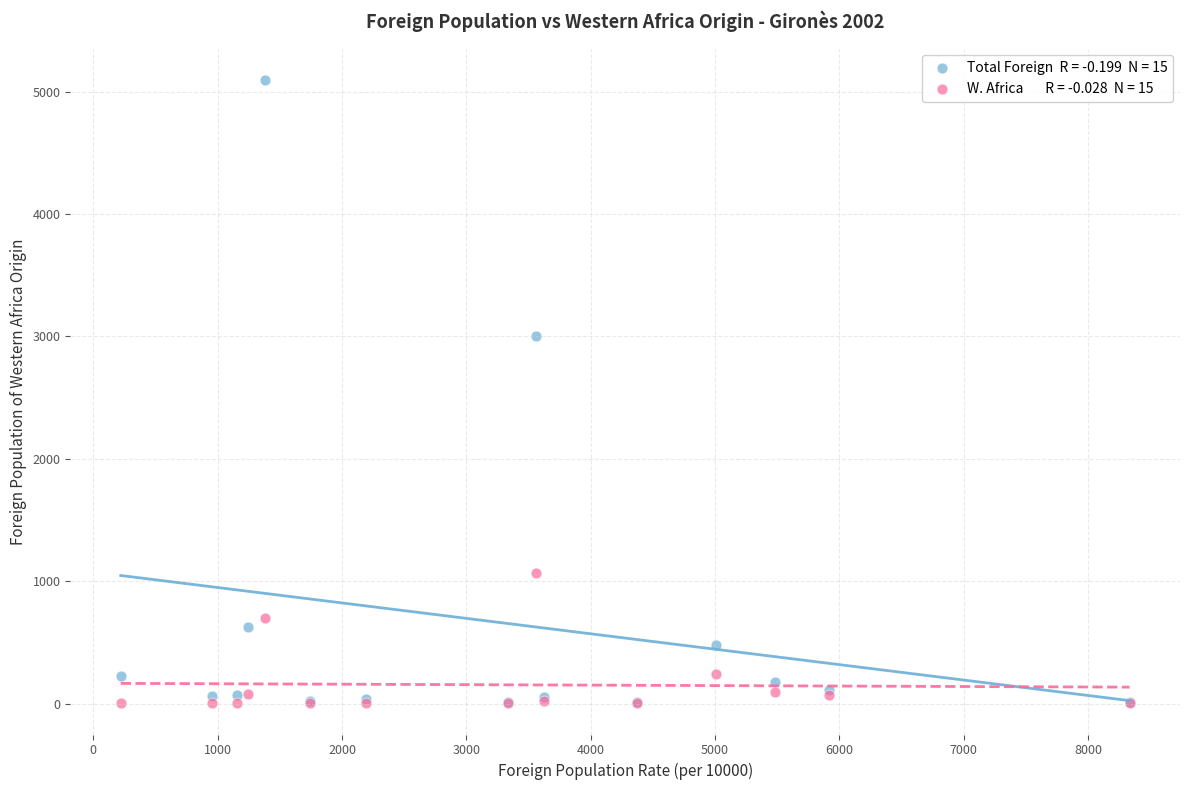

Across all series, what Y value is closest to 2550?

3004